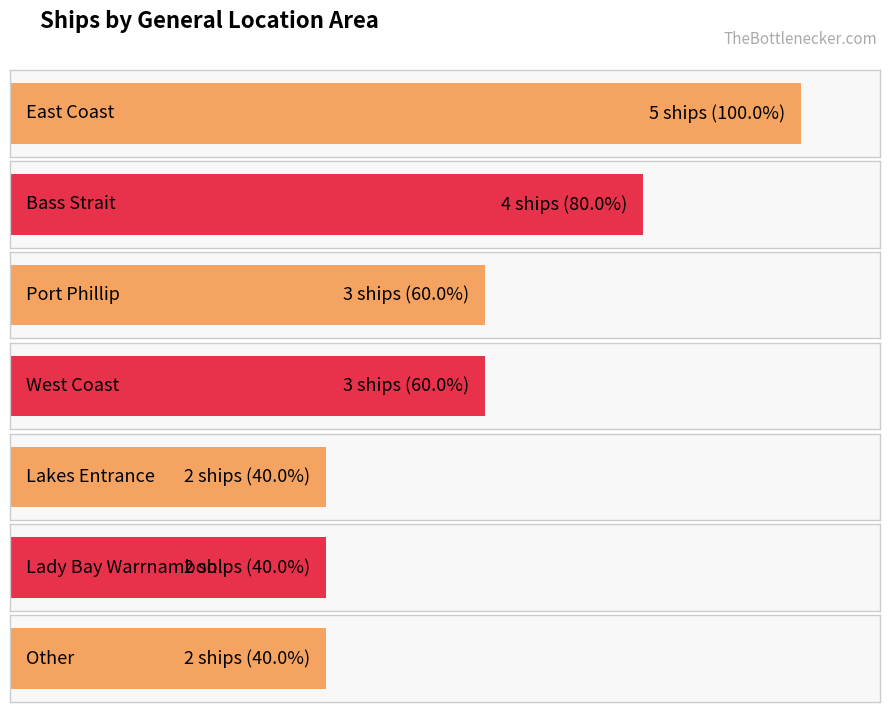

Rank the categories by value from highest to lowest.

East Coast, Bass Strait, Port Phillip, West Coast, Lakes Entrance, Lady Bay Warrnambool, Other